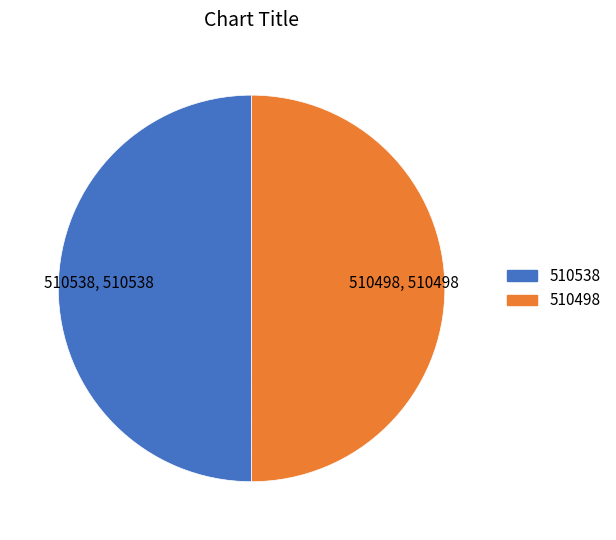

True or false: 510538 accounts for 42% of the total.

False